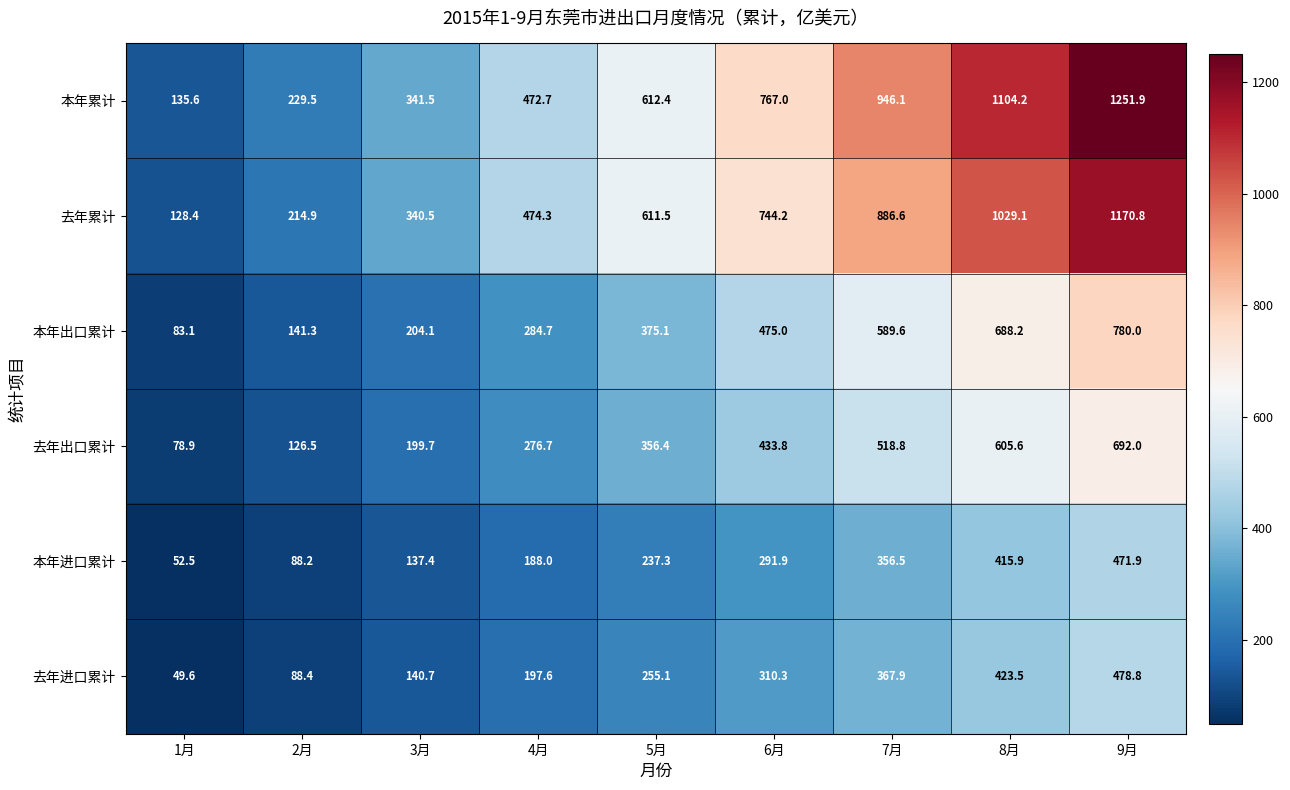

At which label does 本年累计 reach its peak?

9月